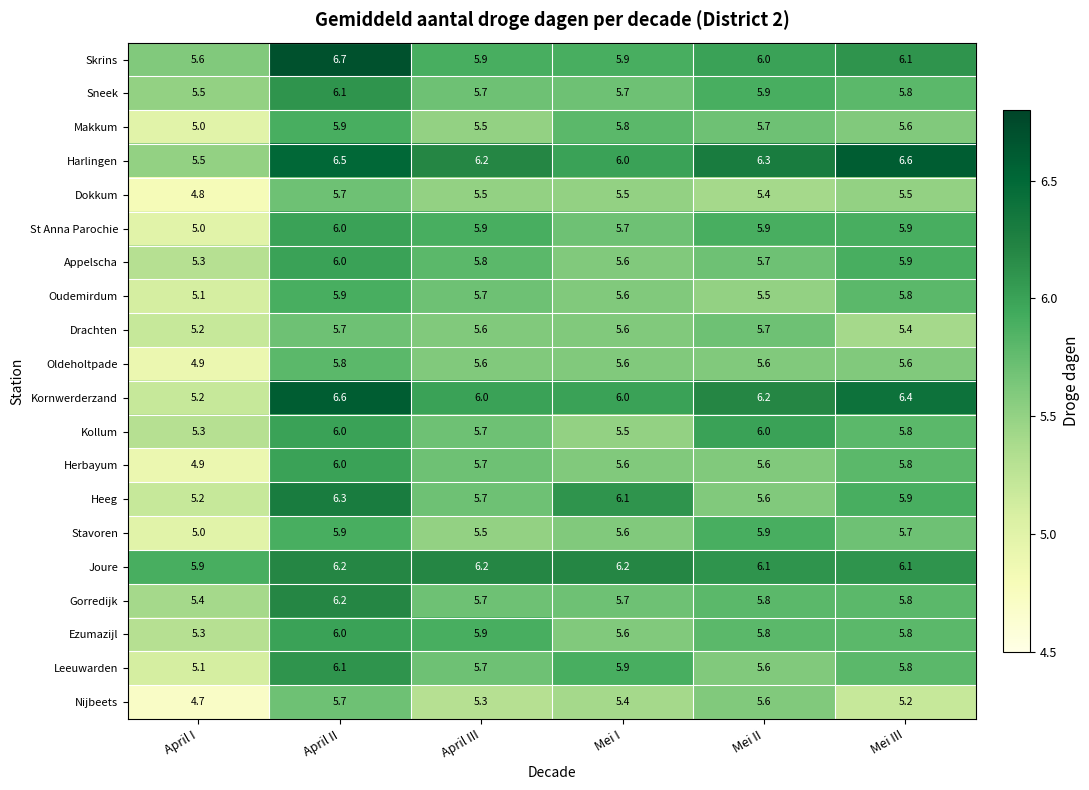

What is the approximate value of Oudemirdum at April III?

5.7